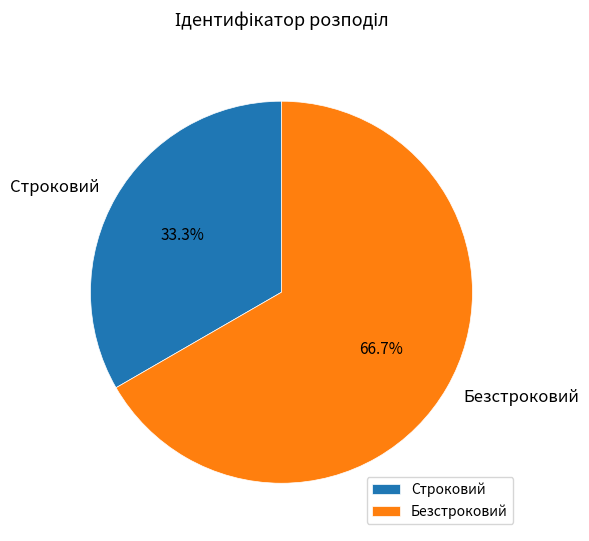

Does any single category account for the majority?

Yes